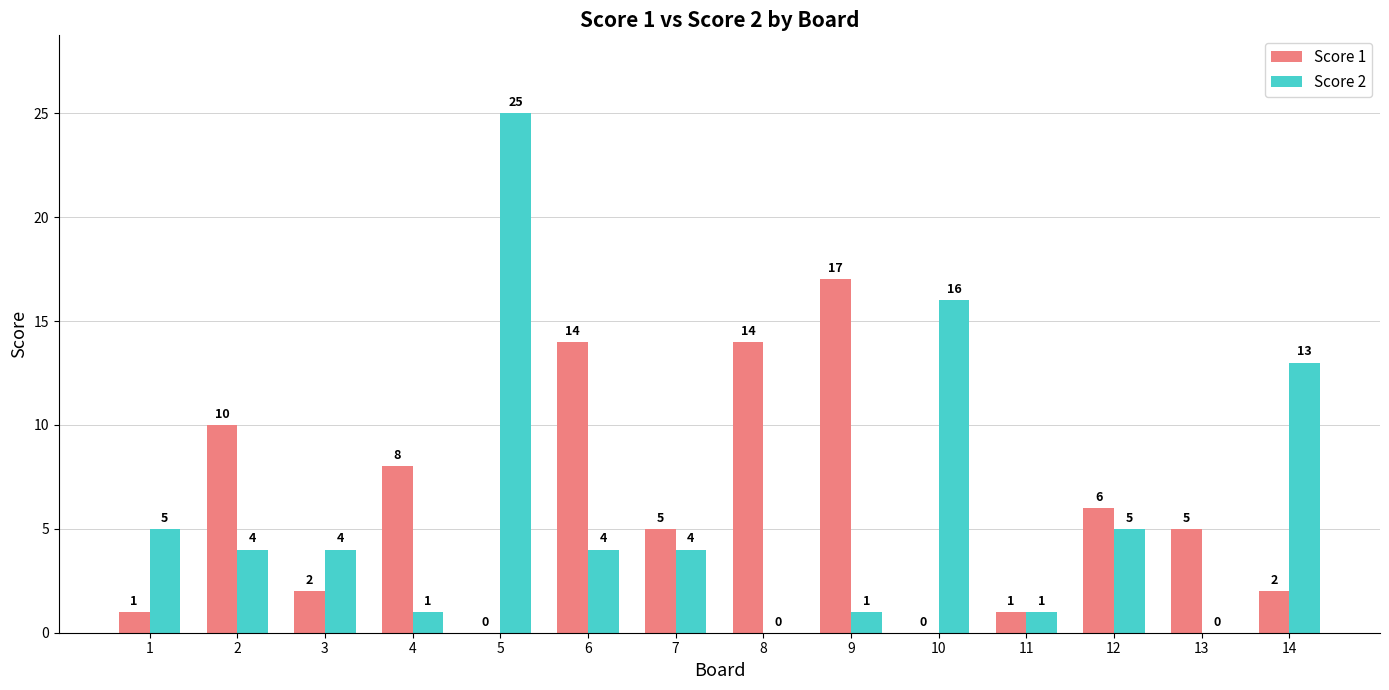

At which category is the sum across all series the highest?

5